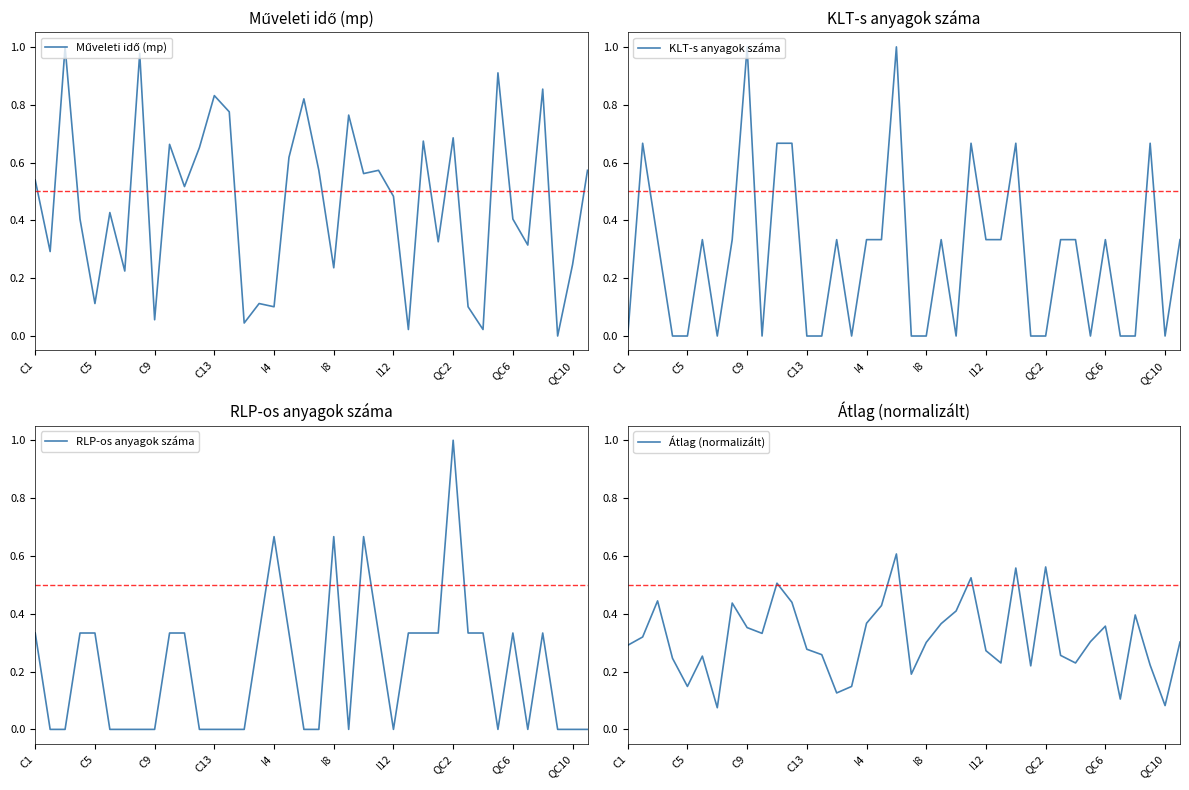

What is the highest value of the KLT-s anyagok száma series?

1.0